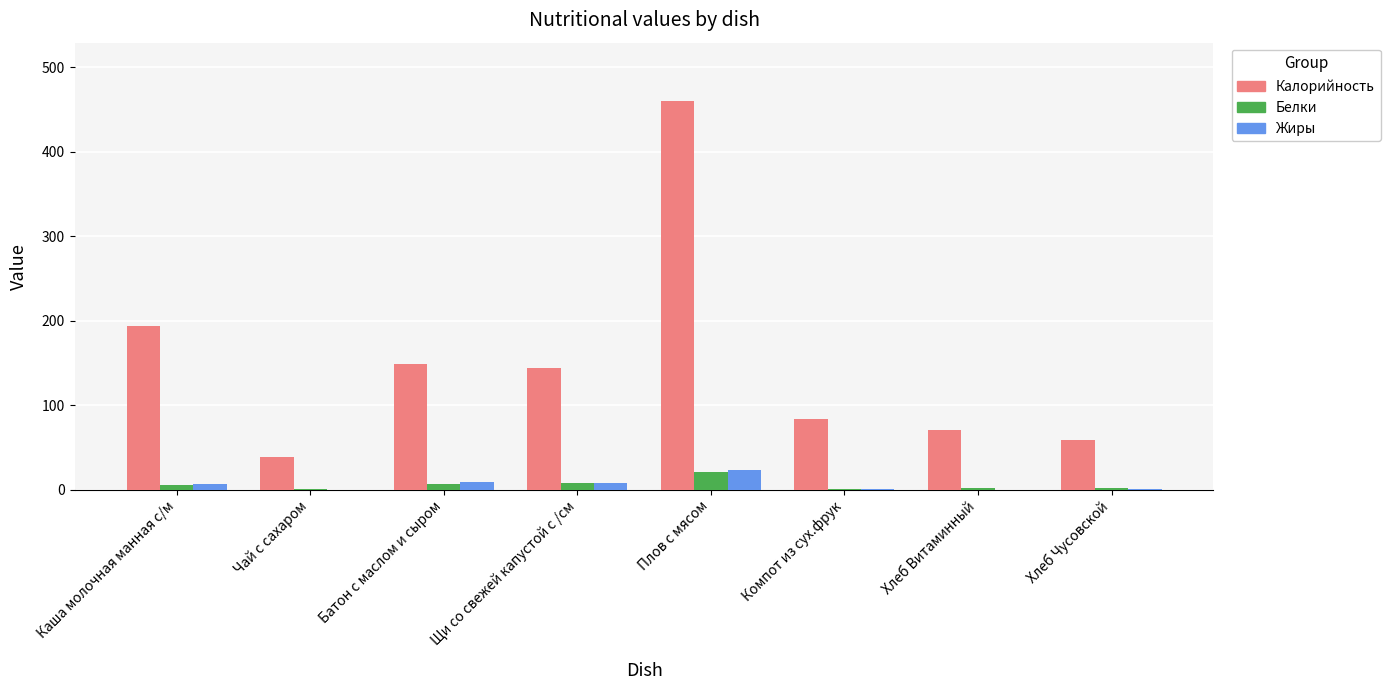

What is the total value across all series at Компот из сух.фрук?

84.7